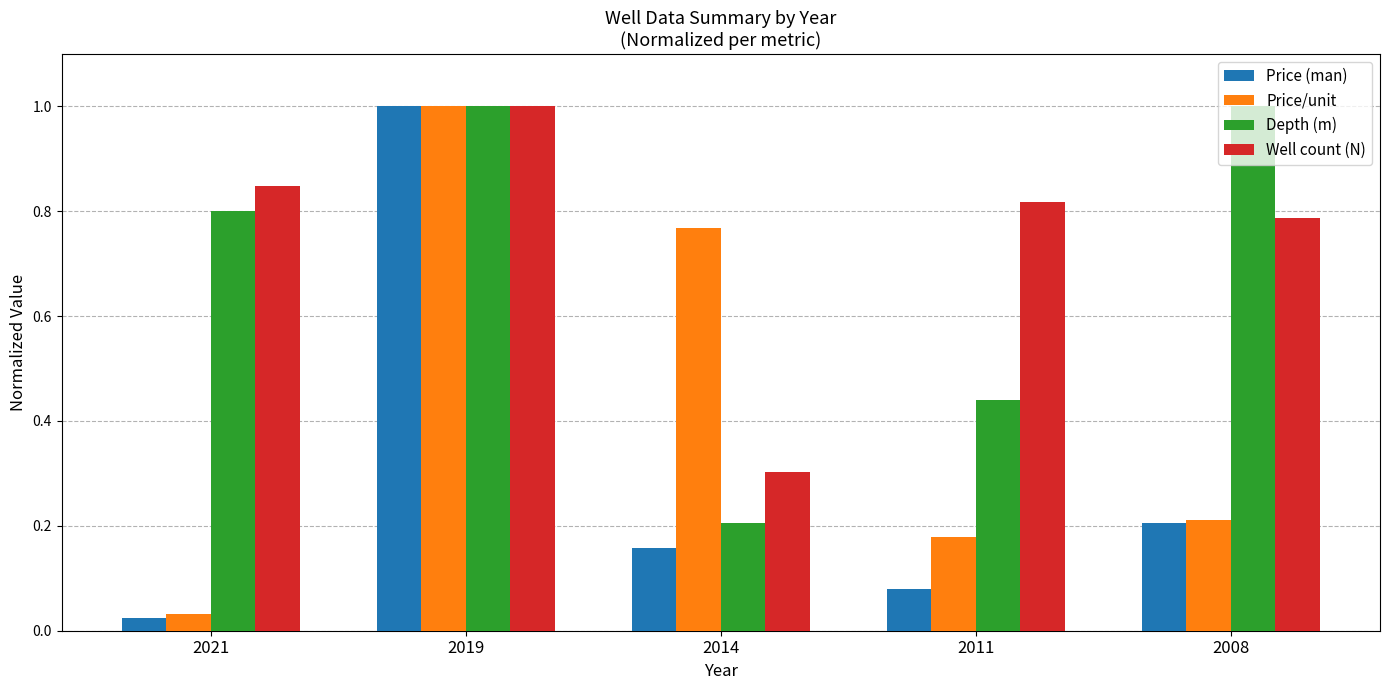

What is the highest value of the Price/unit series?

1.0